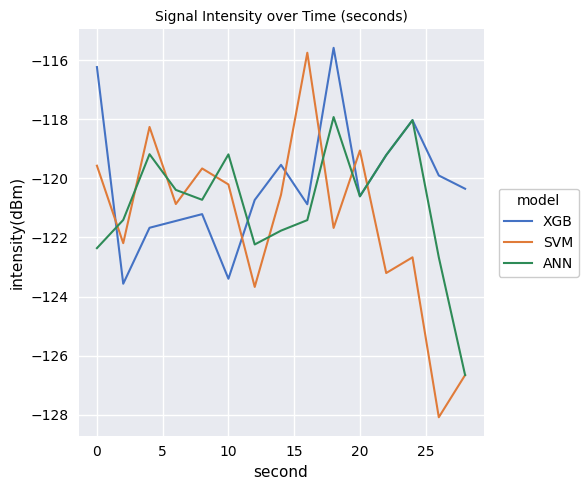

How many times do SVM and XGB cross each other?

6